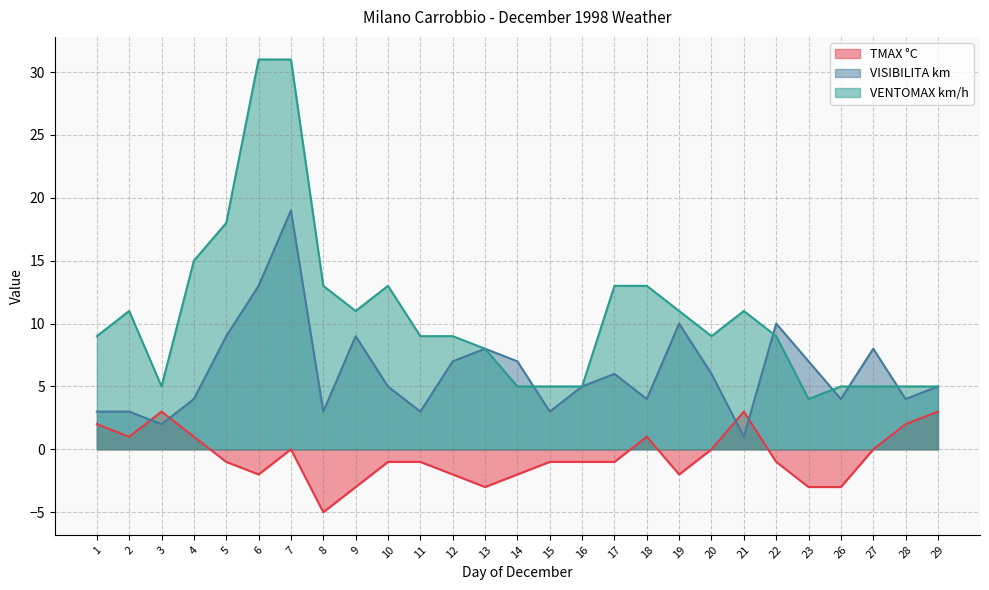

What value does the VENTOMAX km/h series have at 11, to the nearest 5?

10